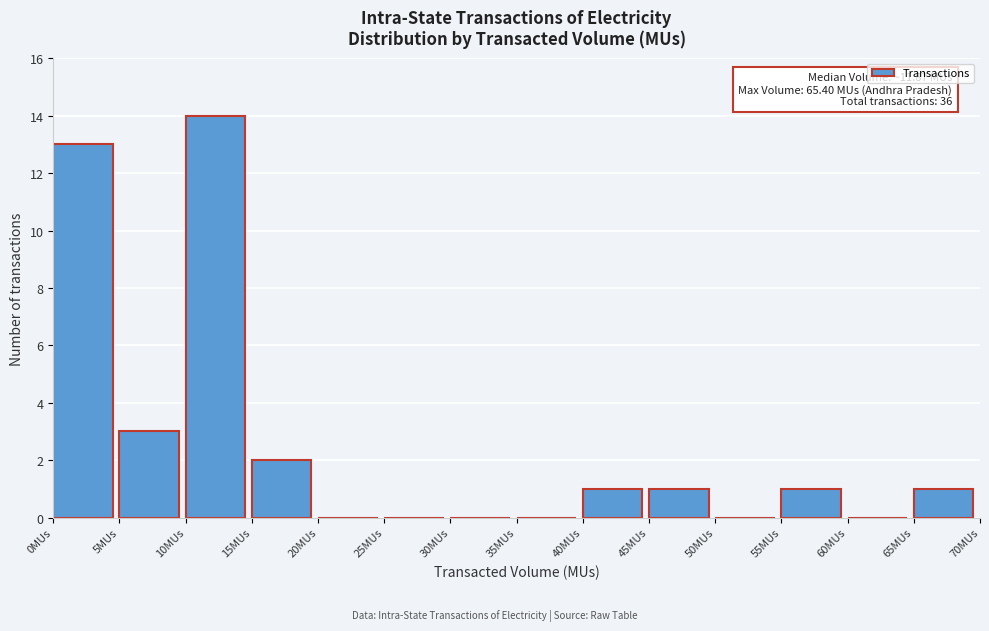

Which range on the x-axis has the tallest bar?

10 to 15